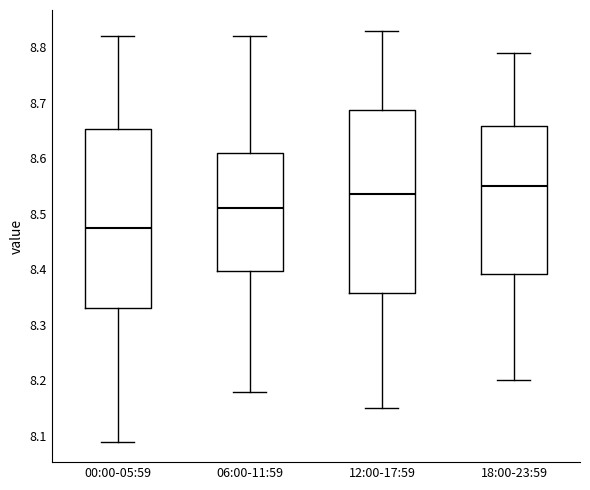

Which box has the highest median line?

18:00-23:59